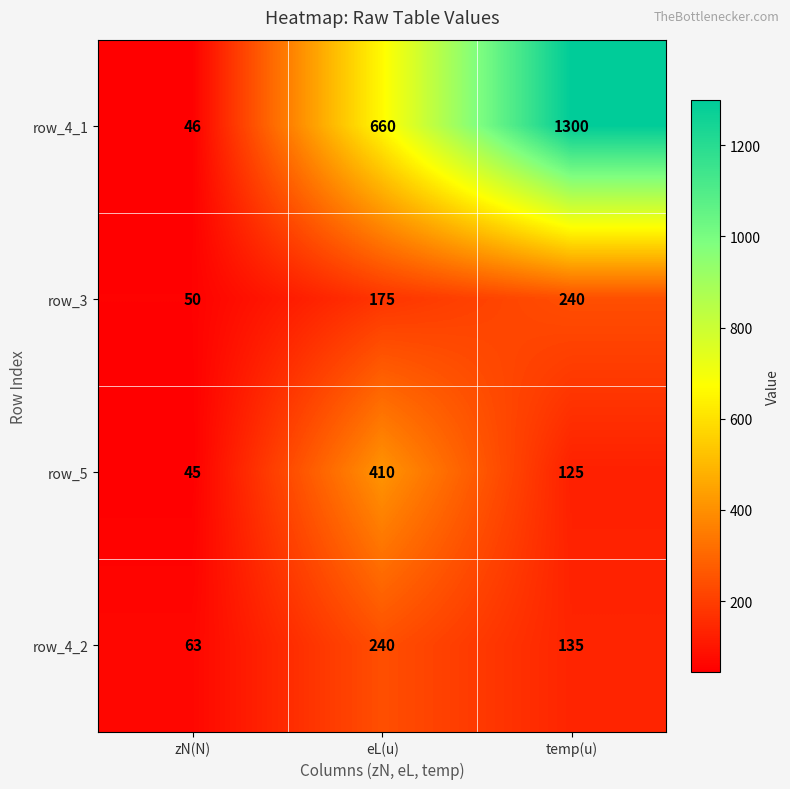

At which category is the sum across all series the highest?

temp(u)